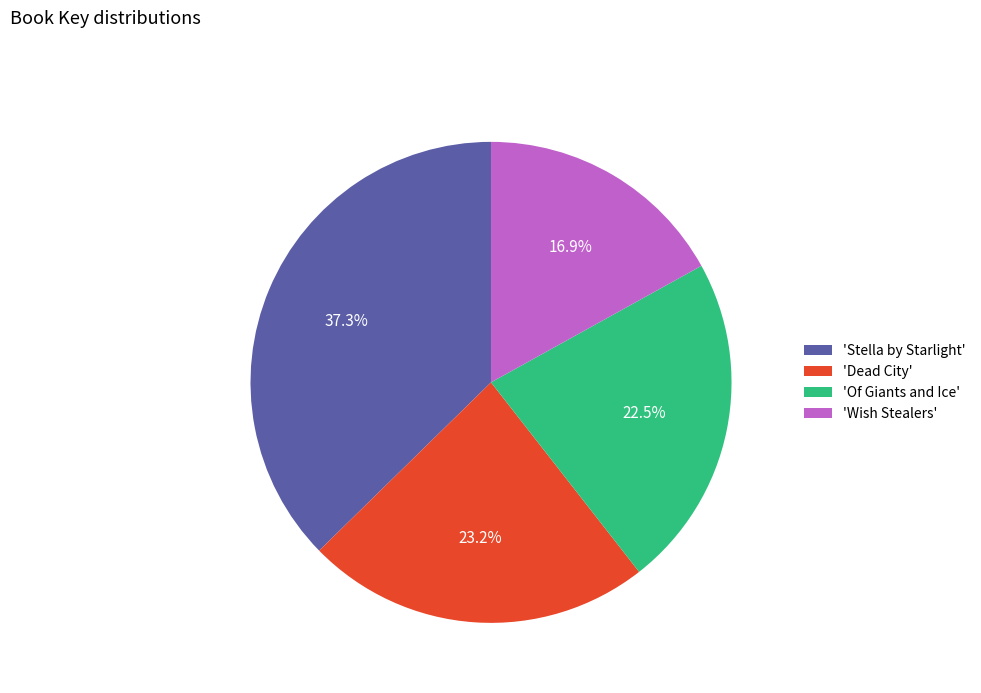

What is the ratio of the value at 'Stella by Starlight' to the value at 'Of Giants and Ice'?

1.7